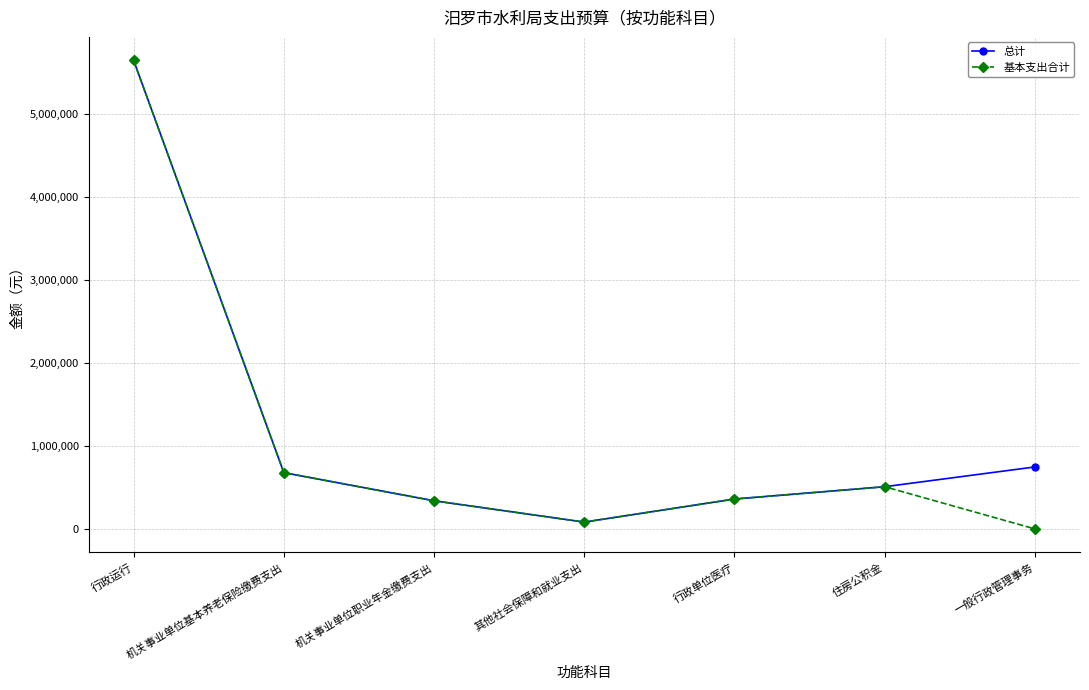

At which label is 基本支出合计 closest to 2822980?

机关事业单位基本养老保险缴费支出